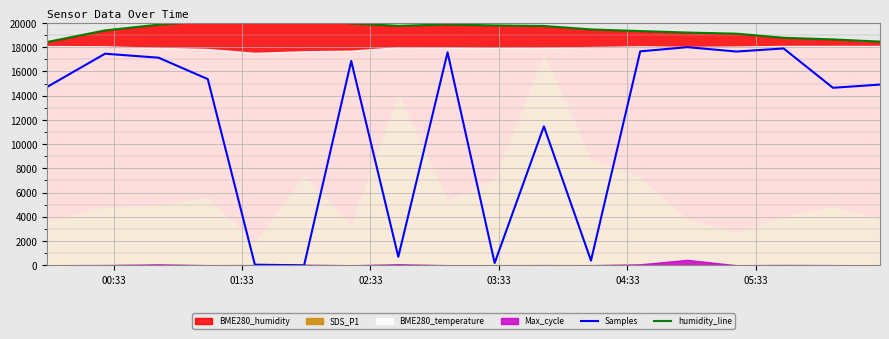

Reading right to left, transcribe all the data shown in this chart.

Samples: 14913.0	14648.6	17894.4	17639.5	18000.0	17655.8	388.0	11463.8	191.4	17572.5	700.5	16861.7	0.0	51.5	15363.7	17133.0	17459.2	14722.4
humidity_line: 18459.0	18639.0	18774.0	19113.0	19206.0	19329.0	19464.0	19749.0	19794.0	19875.0	19761.0	19959.0	20340.0	20475.0	20130.0	19860.0	19383.0	18429.0